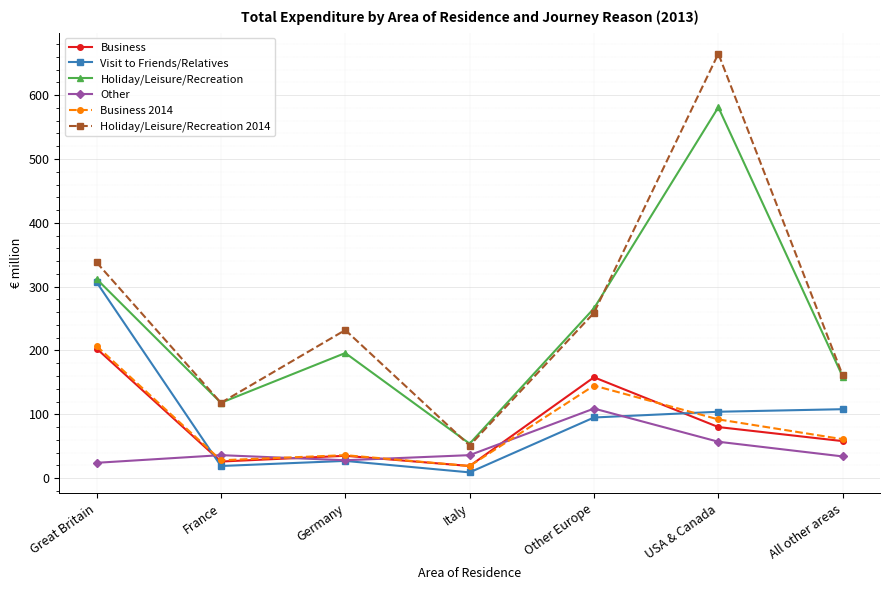

Read the Business 2014 value at USA & Canada.

92